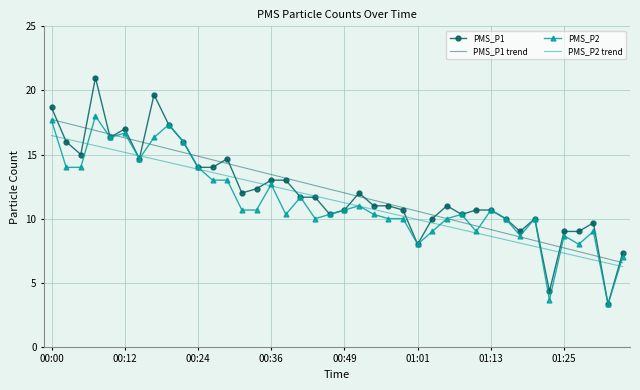

What is the maximum value shown in the chart?

21.0